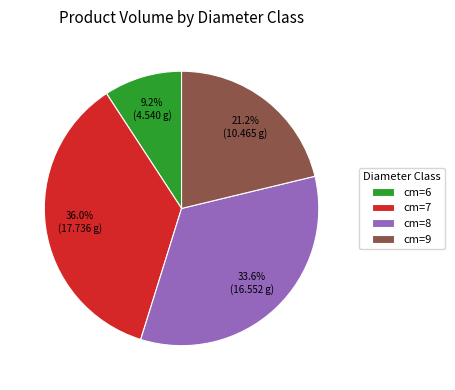

Is there a majority slice in this chart?

No